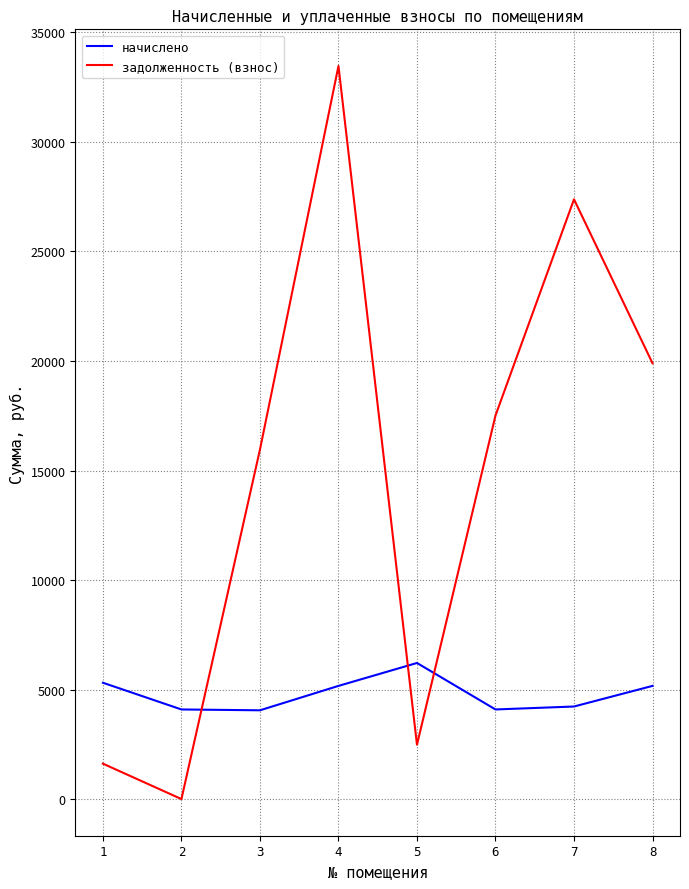

At which category does задолженность (взнос) reach its first local valley?

2